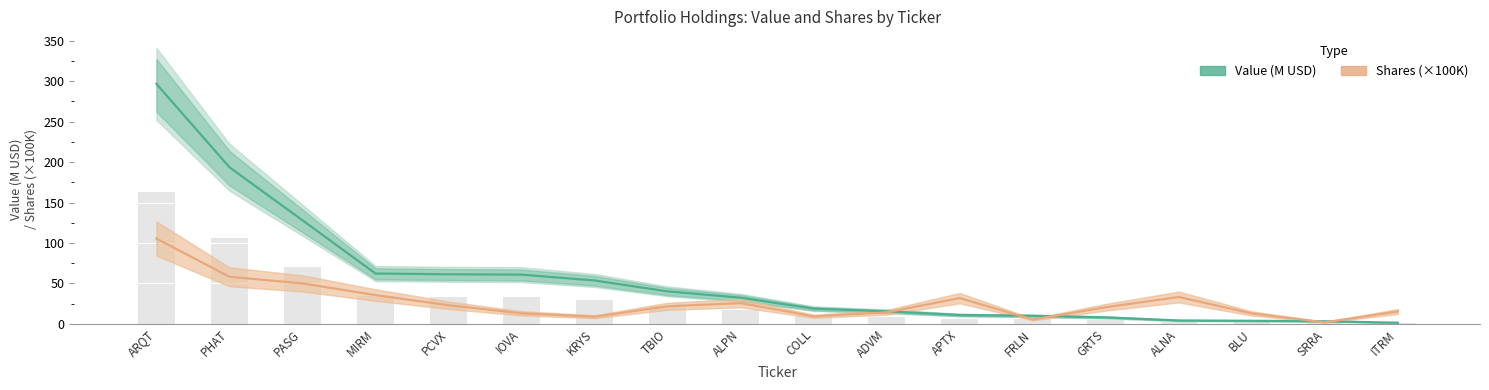

What is the approximate value of Shares (×100K) at ALNA?

33.3